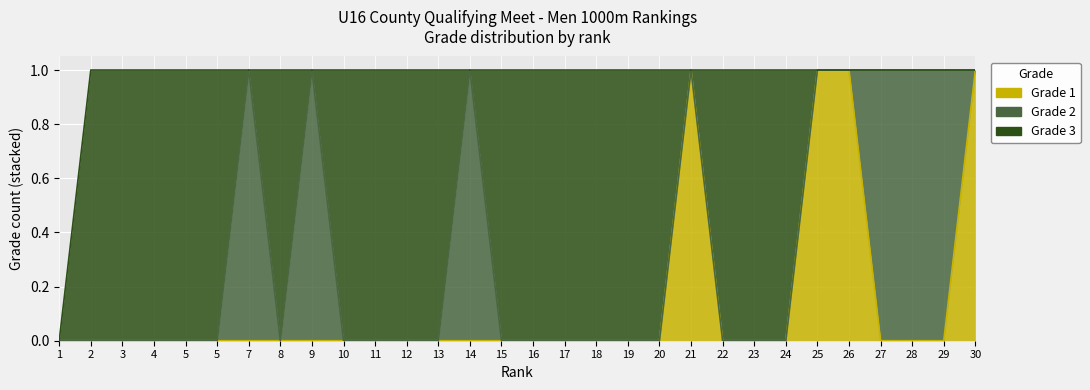

Where is Grade 3 nearest to the value 0?

1